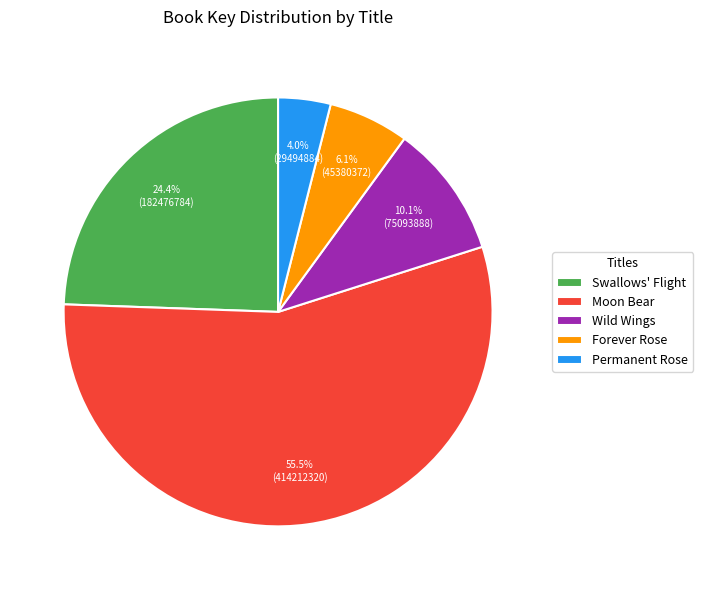

To the nearest percent, what is the average slice percentage?

20%